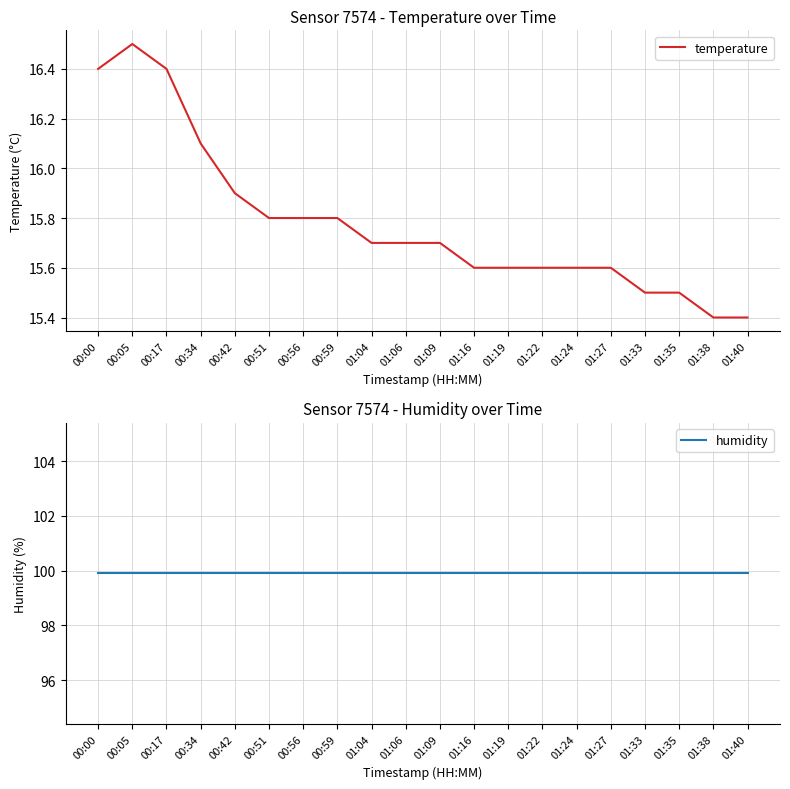

What is the sum of all humidity values?

1998.0